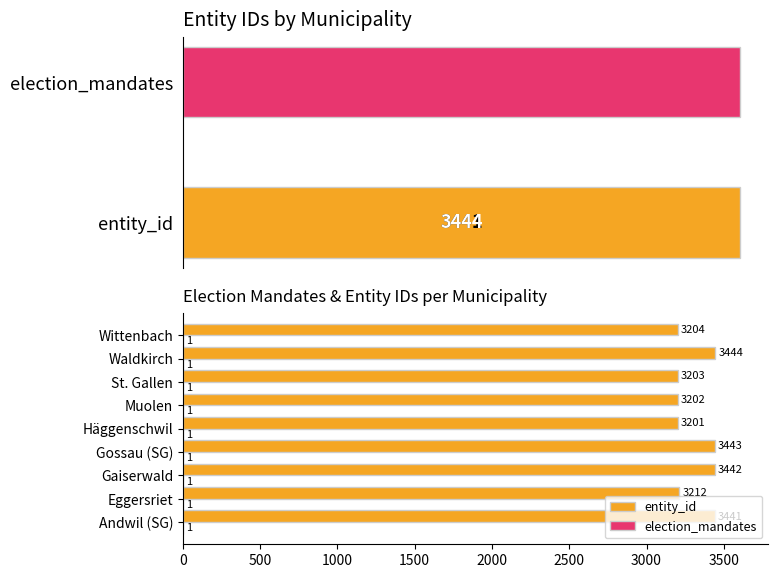

Rank the series by their maximum value, from highest to lowest.

entity_id, election_mandates